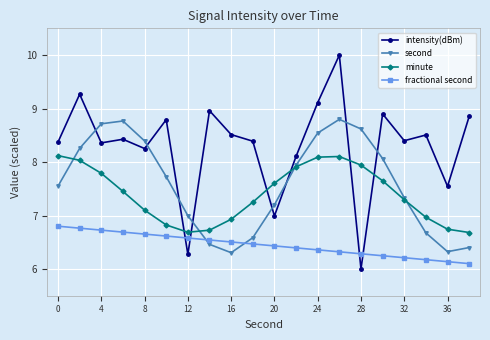

What is the value of the fractional second point at the 8th from the left?

6.5